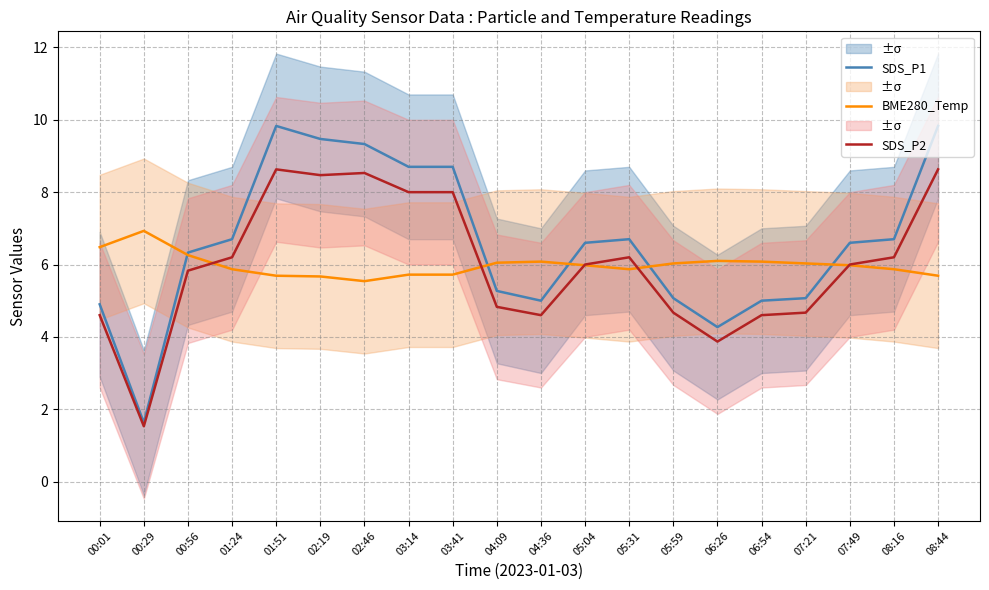

Reading left to right, list all the values displayed in this chart.

SDS_P1: 4.9	1.6	6.3	6.7	9.8	9.5	9.3	8.7	8.7	5.3	5.0	6.6	6.7	5.1	4.3	5.0	5.1	6.6	6.7	9.8
BME280_Temp: 6.5	6.9	6.3	5.9	5.7	5.7	5.5	5.7	5.7	6.0	6.1	6.0	5.9	6.0	6.1	6.1	6.0	6.0	5.9	5.7
SDS_P2: 4.6	1.5	5.8	6.2	8.6	8.5	8.5	8.0	8.0	4.8	4.6	6.0	6.2	4.7	3.9	4.6	4.7	6.0	6.2	8.6